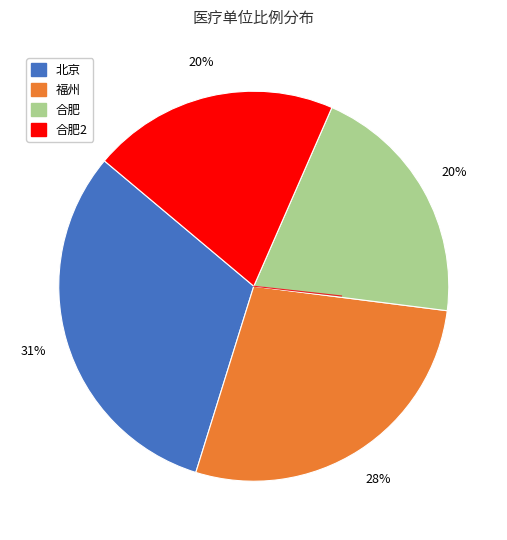

How many slices are in this pie chart?

4